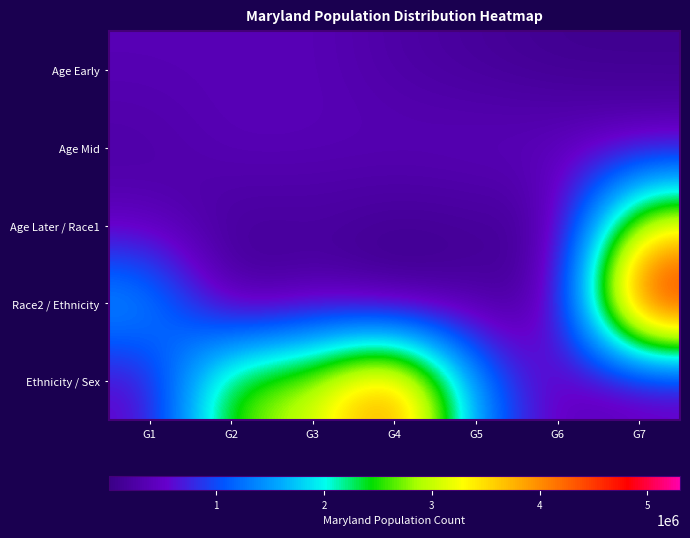

Reading left to right, what are all the values shown in this chart?

Age Early: G1=364488	G2=366868	G3=379029	G4=242579	G5=163662	G6=81013	G7=77465
Age Mid: G1=235220	G2=393548	G3=368494	G4=377409	G5=418163	G6=461585	G7=440619
Age Later / Race1: G1=377989	G2=134879	G3=182900	G4=97978	G5=128618	G6=159761	G7=3359284
Race2 / Ethnicity: G1=1700298	G2=20420	G3=318853	G4=3157	G5=206832	G6=164708	G7=5302920
Ethnicity / Sex: G1=470632	G2=2791762	G3=2981790	G4=4420588	G5=1352964	G6=364488	G7=366868